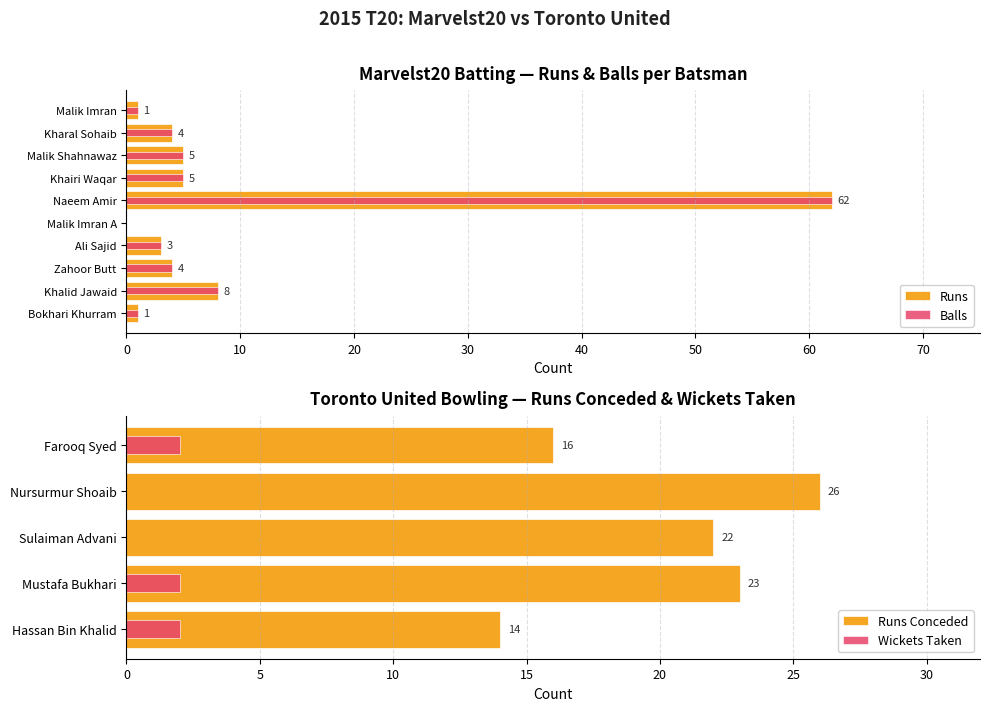

Is it true that Balls equals 8 at Khairi Waqar?

False